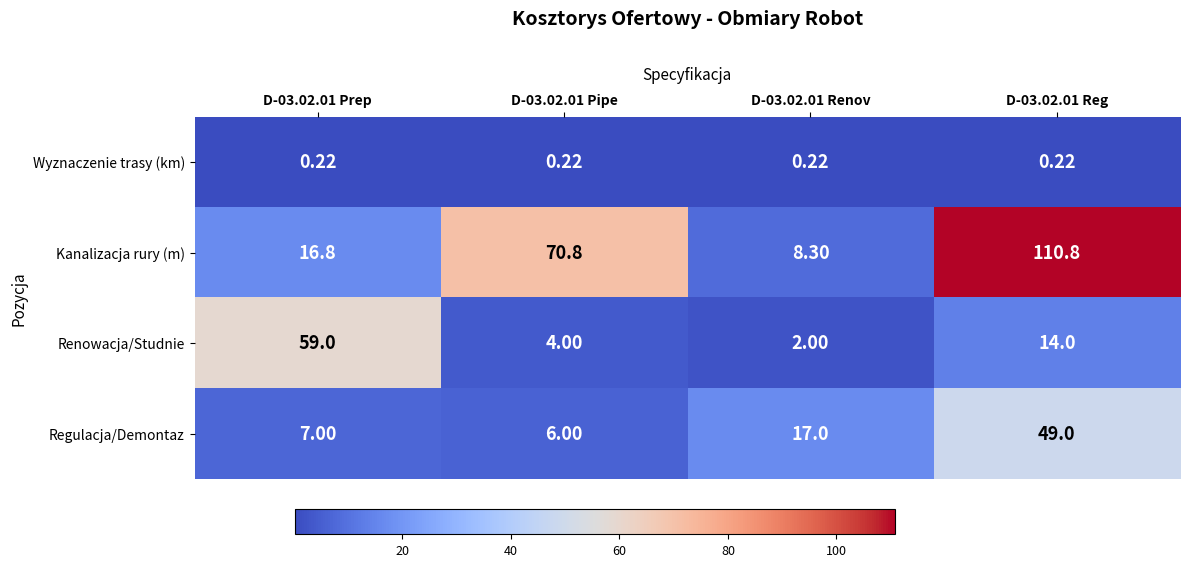

List the series in order of their peak value, lowest first.

Wyznaczenie trasy (km), Regulacja/Demontaz, Renowacja/Studnie, Kanalizacja rury (m)